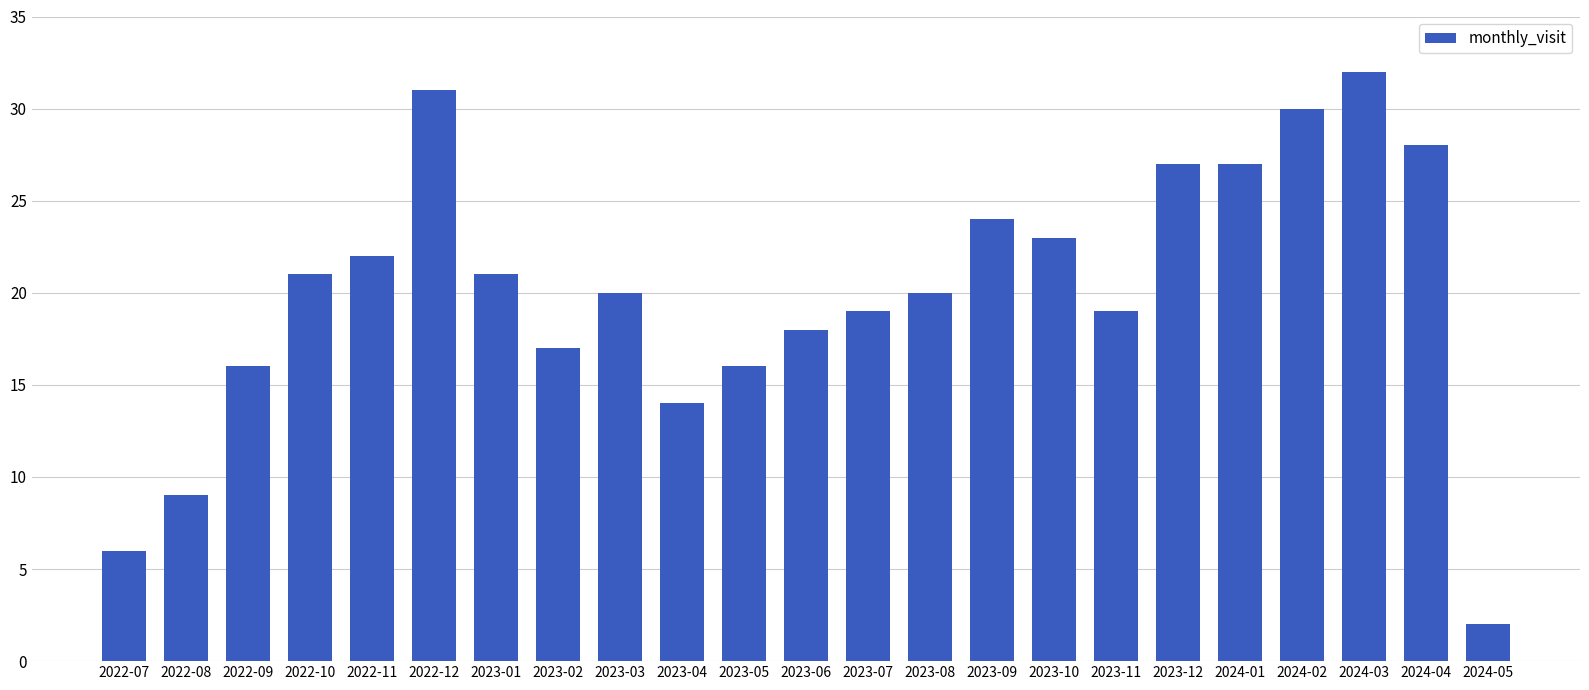

Which has a higher value, 2023-08 or 2022-10?

2022-10